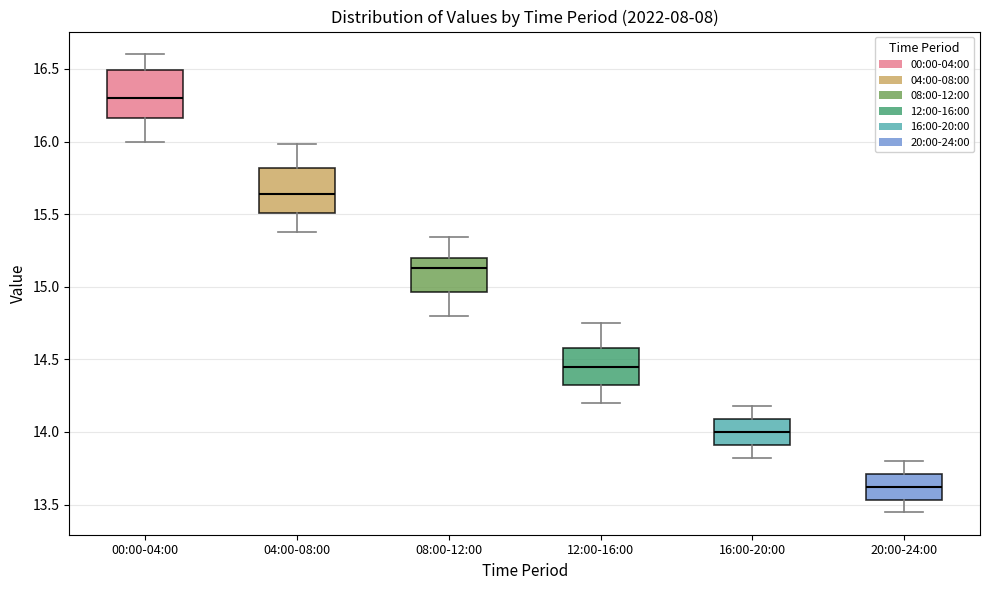

Which box's median line is the lowest?

20:00-24:00